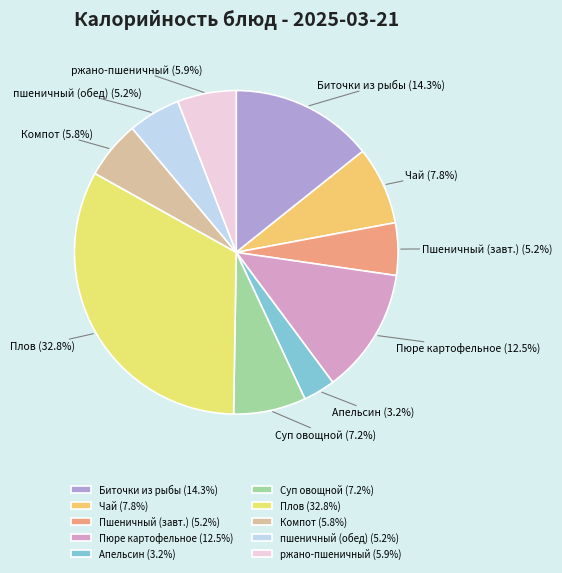

Does any single category account for the majority?

No